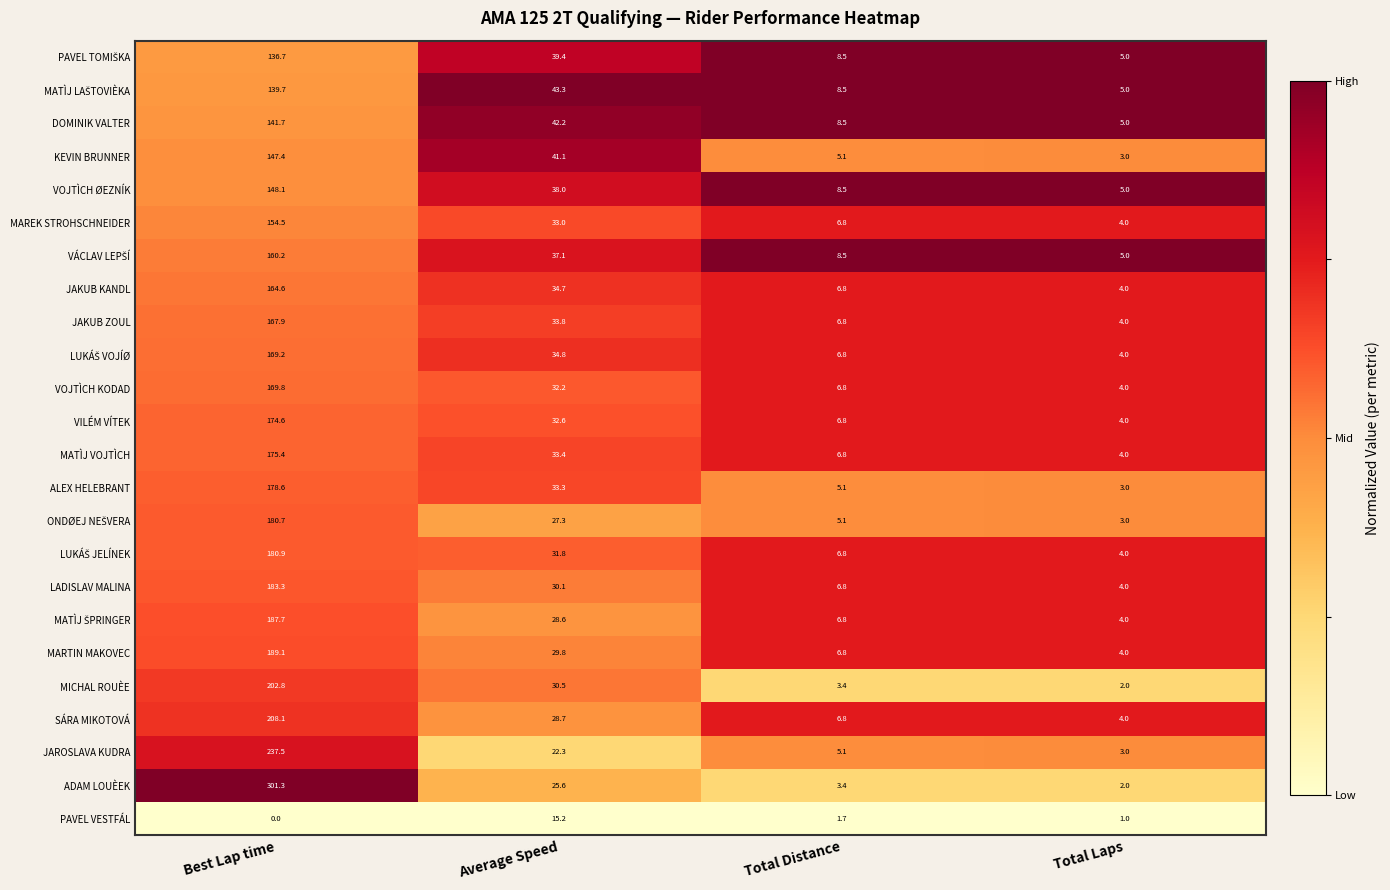

Which category has the highest value in the JAROSLAVA KUDRA series?

Best Lap time